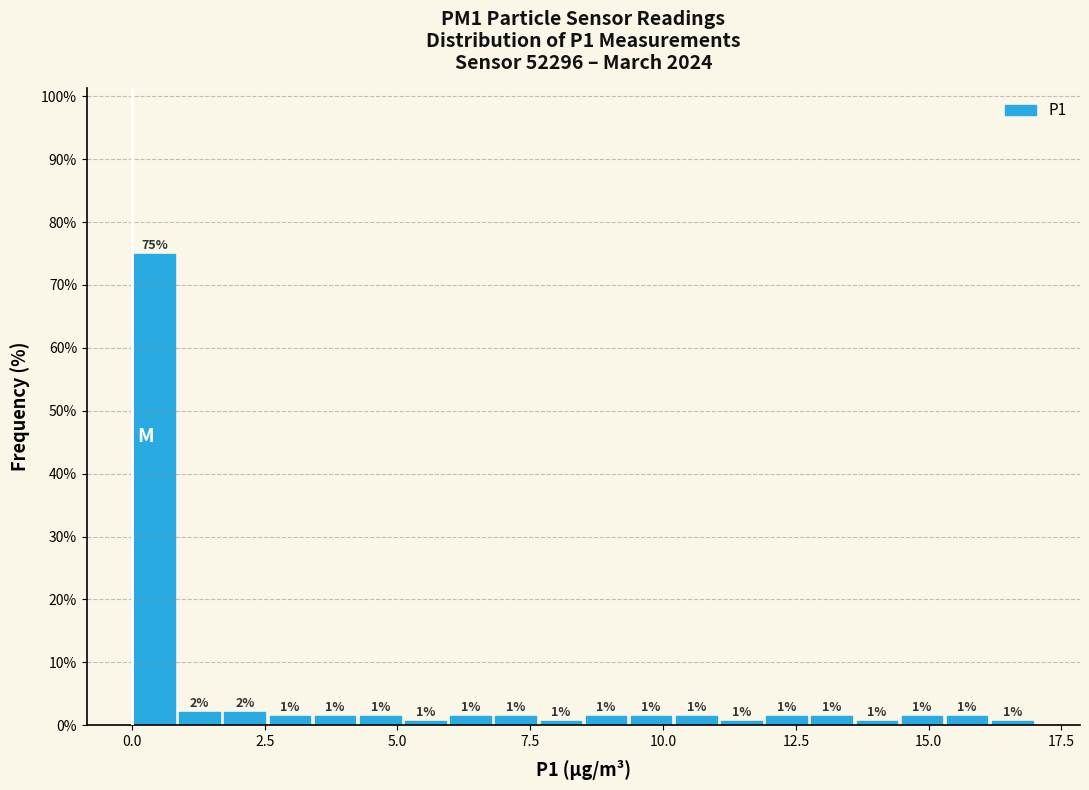

Read against the x-axis, roughly where is the centre of the tallest bar?

0.5